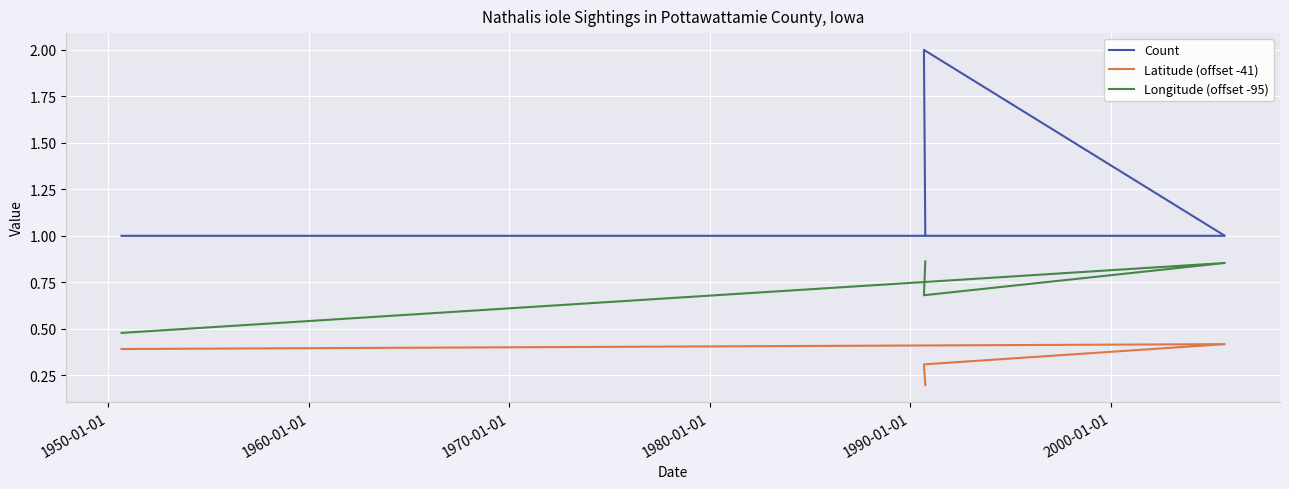

True or false: Count and Longitude (offset -95) cross at least once.

False